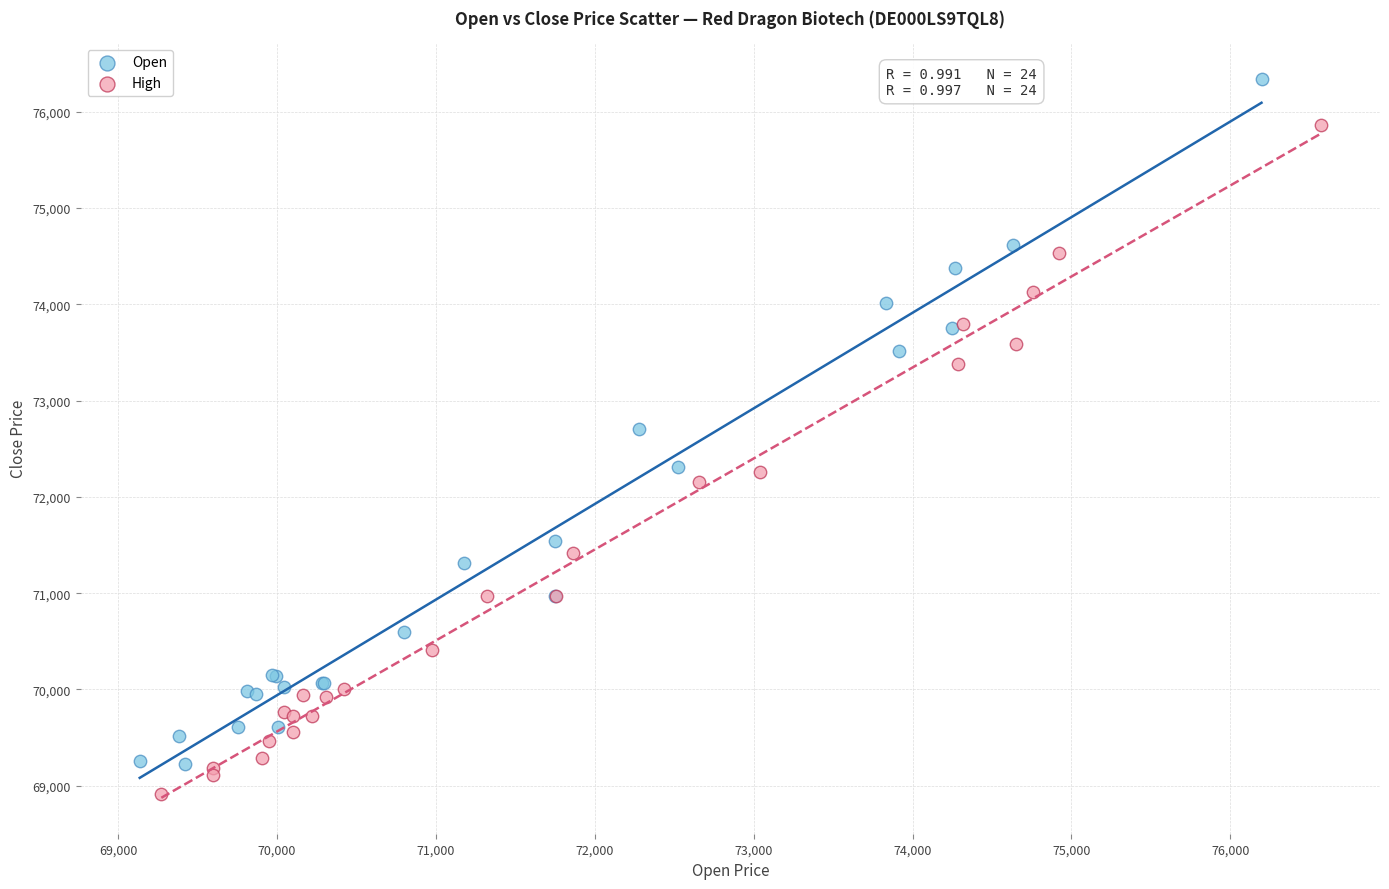

What are all the series names shown in the legend?

Open, High